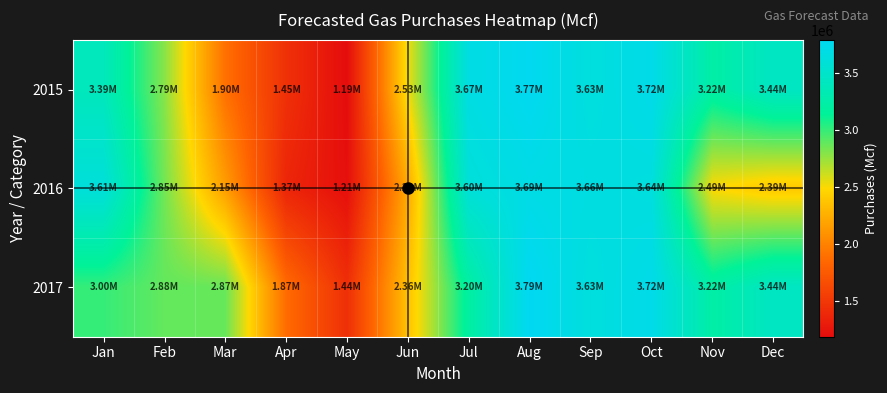

Rank the series by their maximum value, from highest to lowest.

2017, 2015, 2016